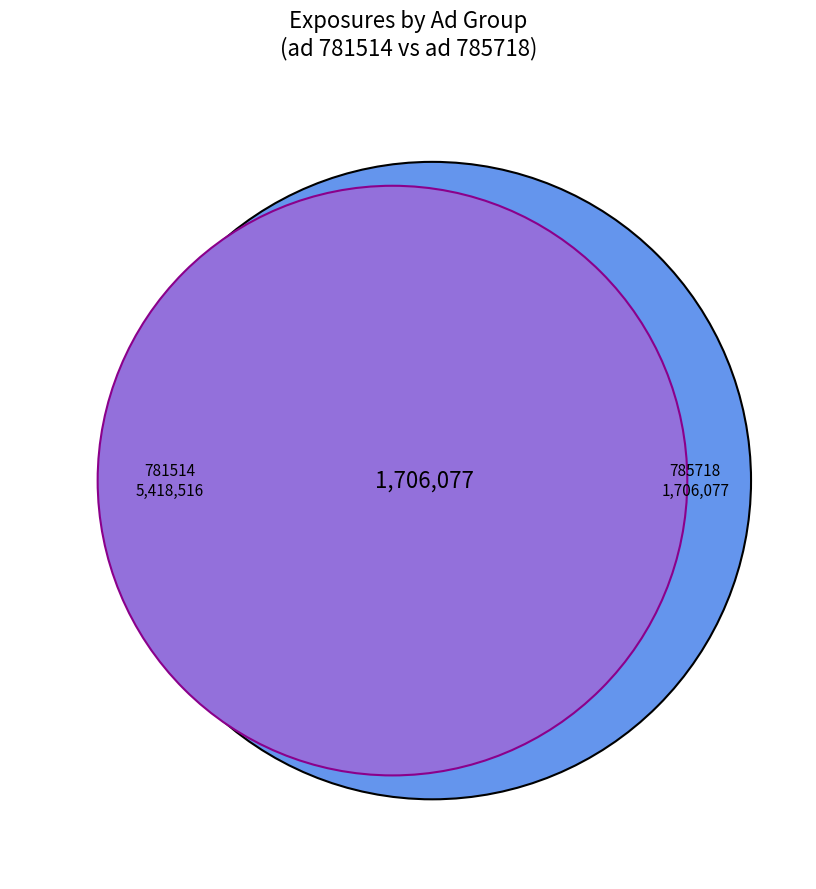

True or false: 3986651 accounts for 1% of the total.

False